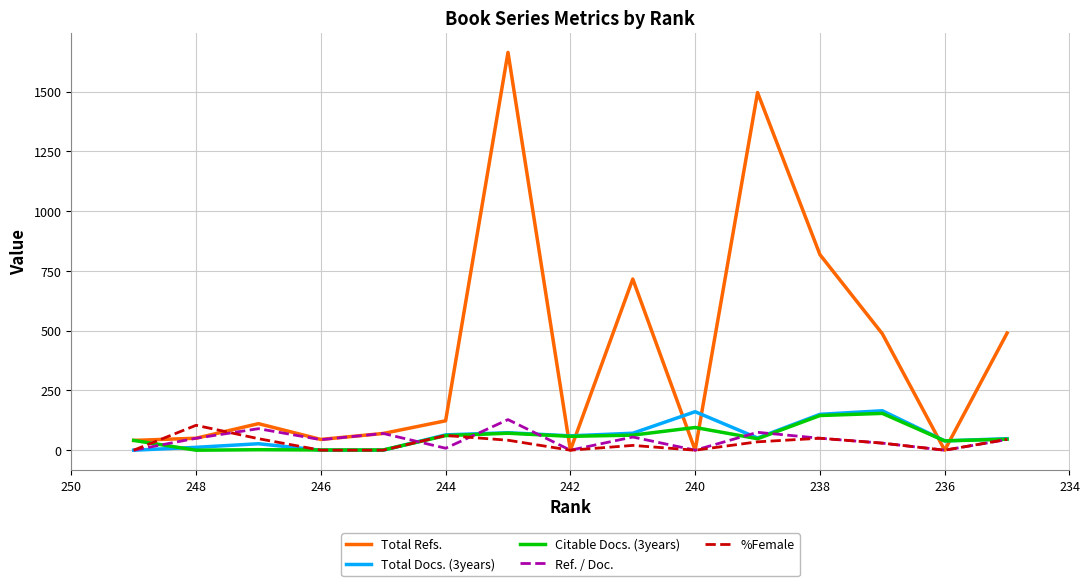

How many positive values does the Total Docs. (3years) series have?

12